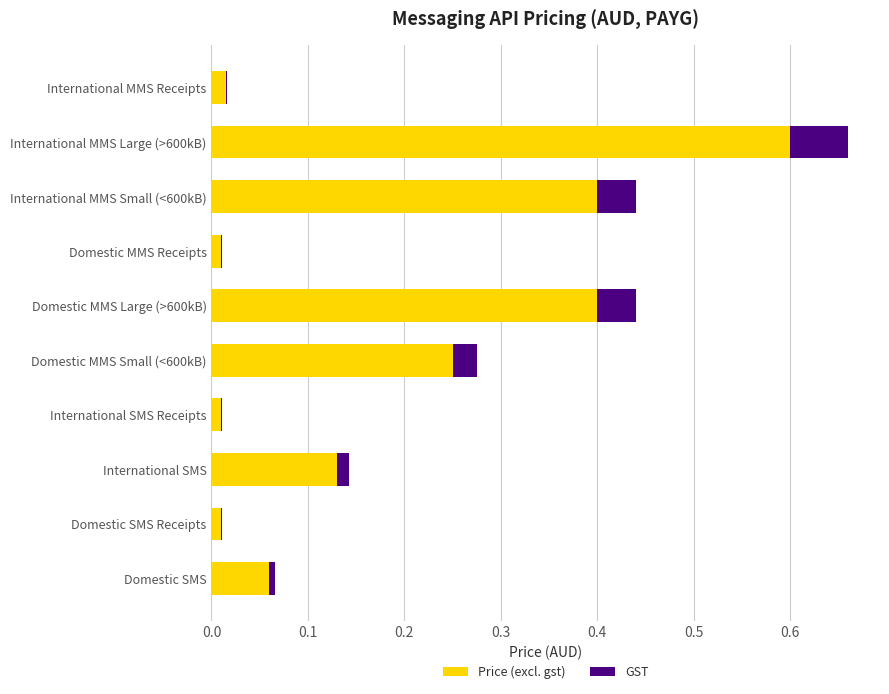

At which category is the sum across all series the highest?

International MMS Large (>600kB)